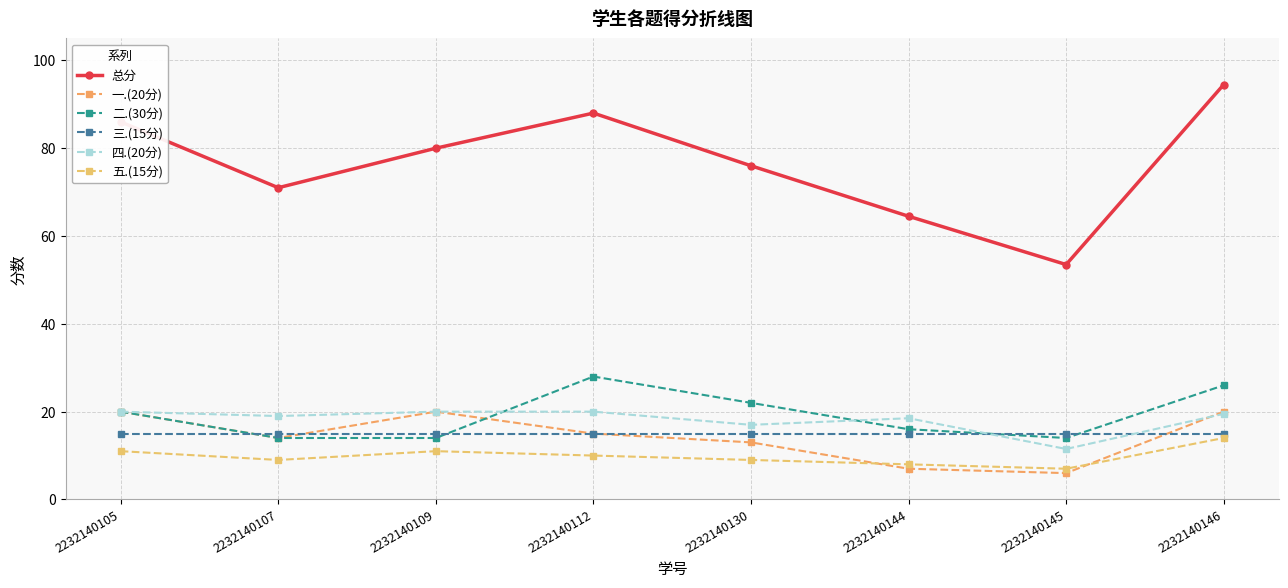

The 一.(20分) series shows 10.5 at 2232140109. True or false?

False